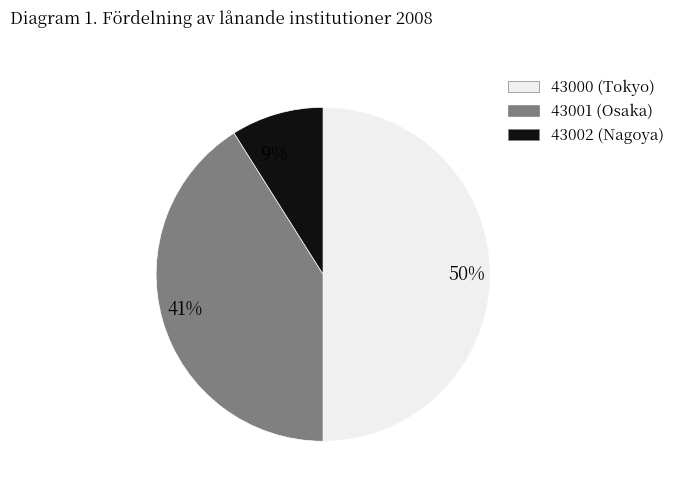

Which slice is the largest?

50%